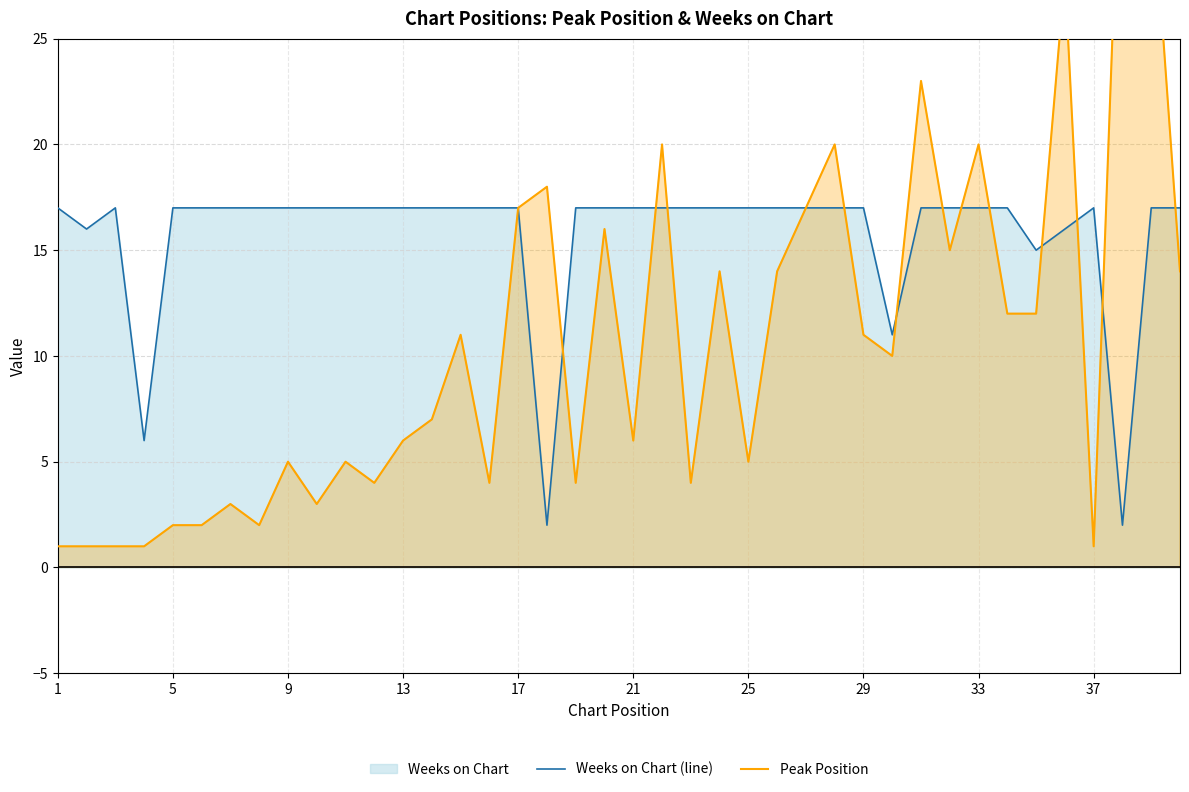

What value does the Weeks on Chart (line) series have at 33?

17